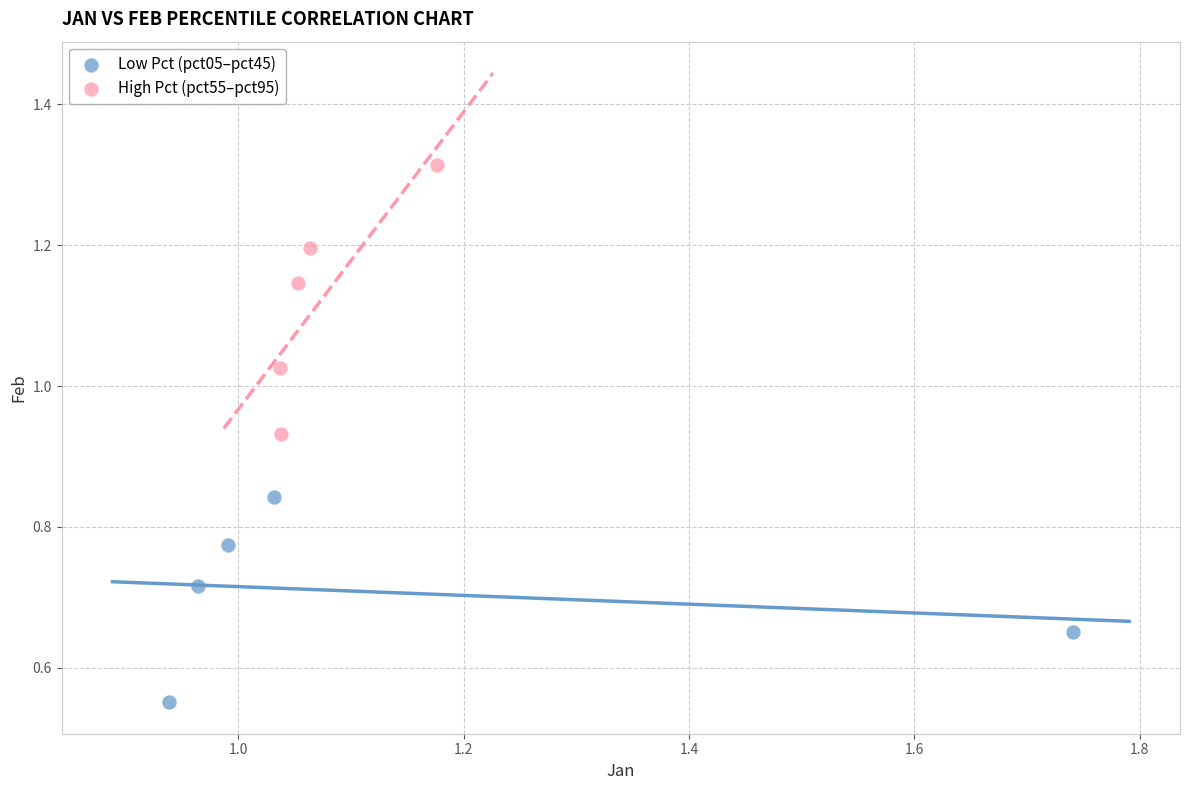

Which series contains the lowest Y value?

Low Pct (pct05–pct45)